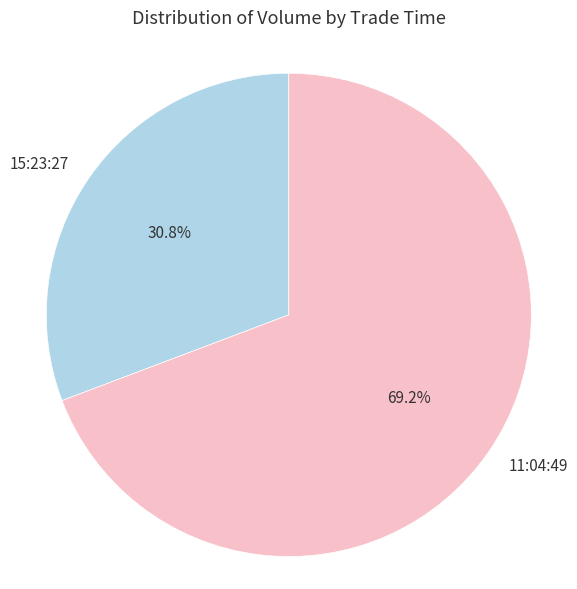

True or false: 11:04:49 accounts for 81% of the total.

False